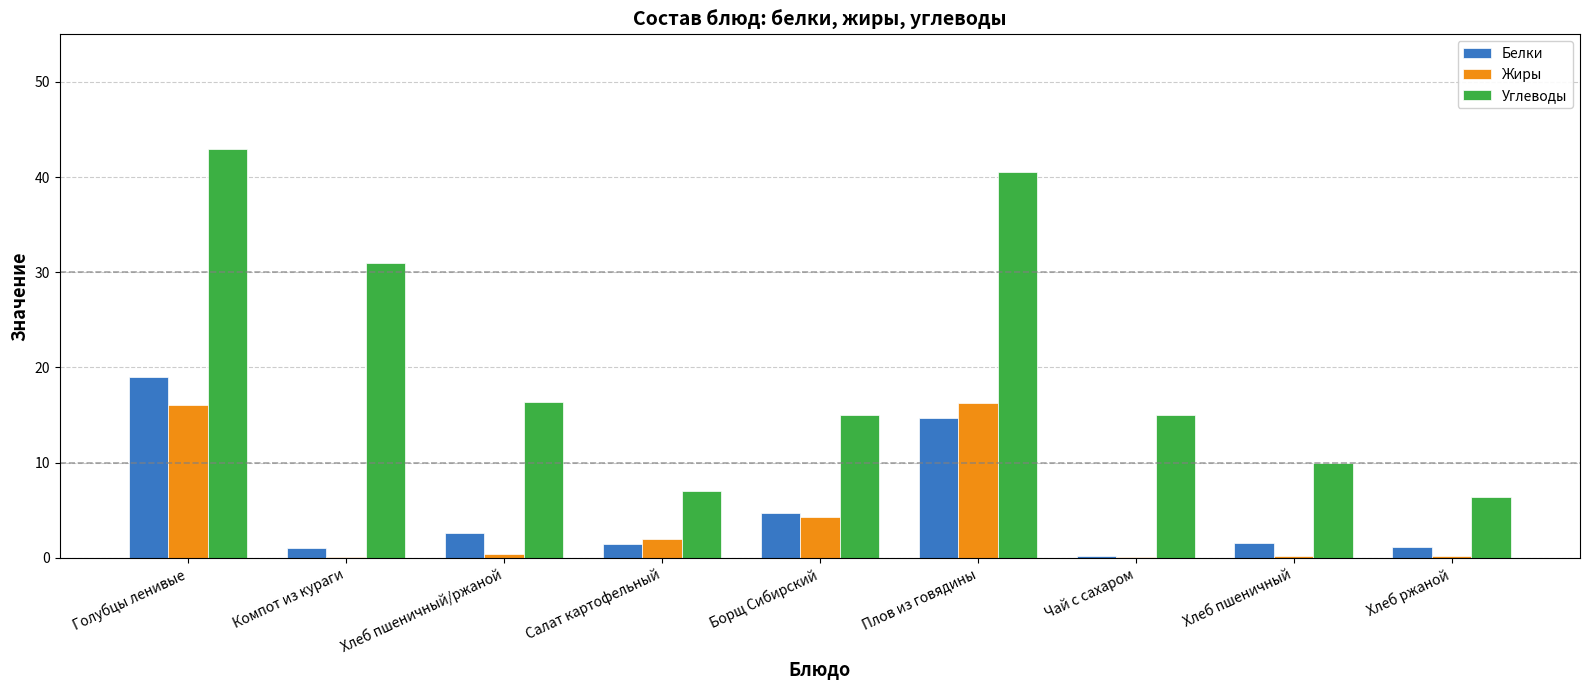

Which series changed the most between Голубцы ленивые and Борщ Сибирский?

Углеводы